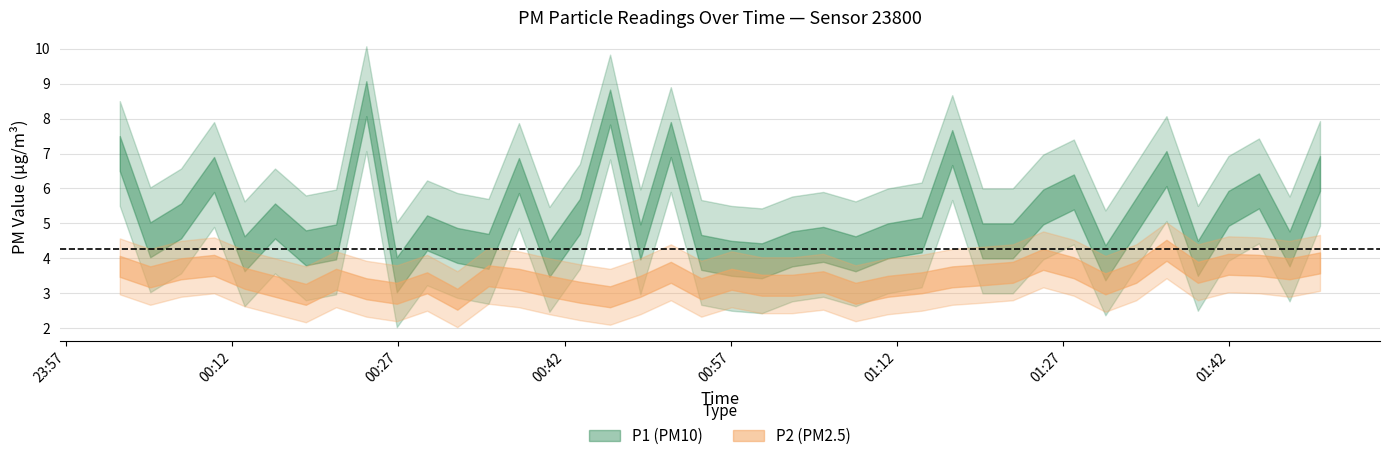

The value of P2 at 2023-06-14T01:11:12 is 4.2. True or false?

False